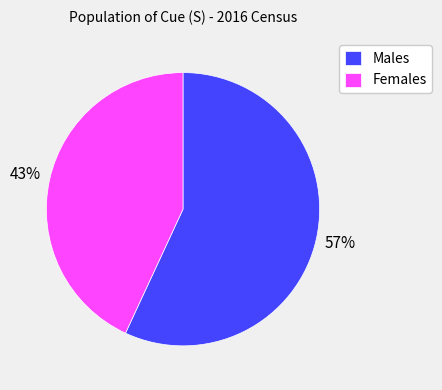

How many slices are in this pie chart?

2